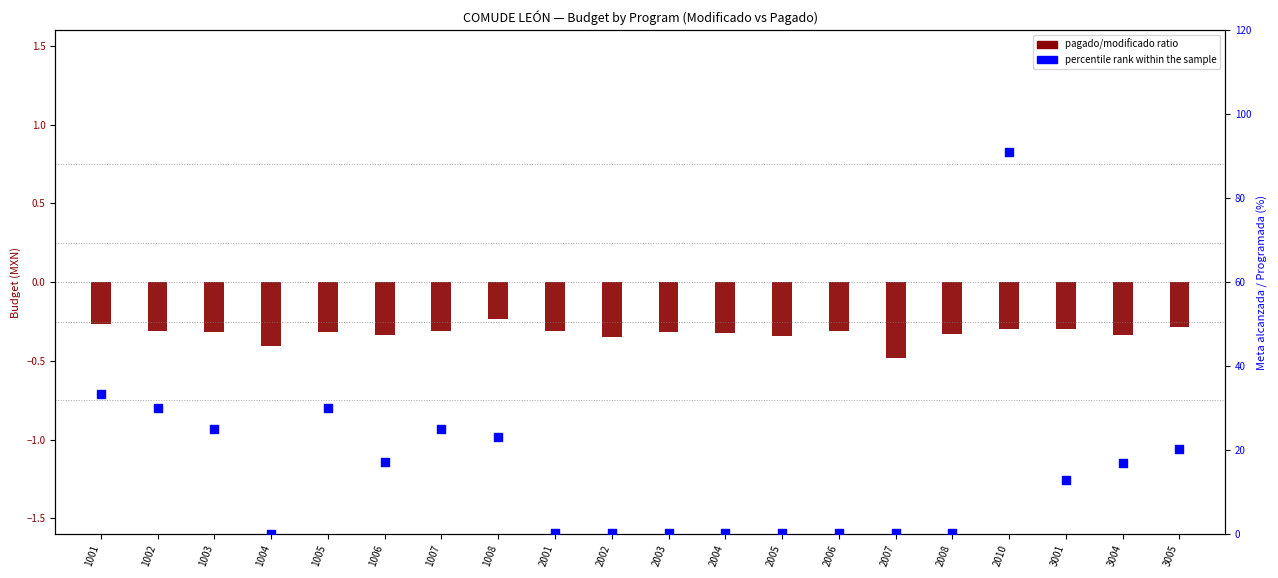

What are all the series names shown in the legend?

pagado/modificado ratio, percentile rank within the sample